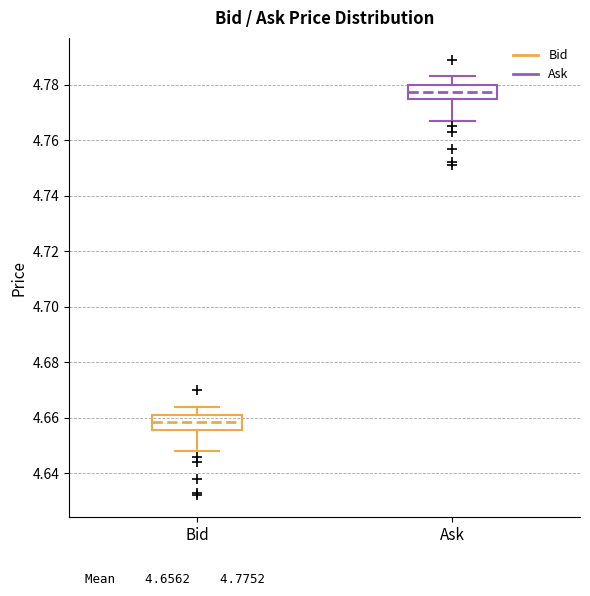

Reading left to right, transcribe this box plot: for each box, give where its median line is, the range the box spans, and where its two whiskers end, as read against the y-axis. The values are not printed on the chart, so give them approximately, as read against the axis.

Bid: median 4.658, box 4.656 to 4.662, whiskers 4.648 to 4.664
Ask: median 4.778, box 4.774 to 4.780, whiskers 4.768 to 4.784